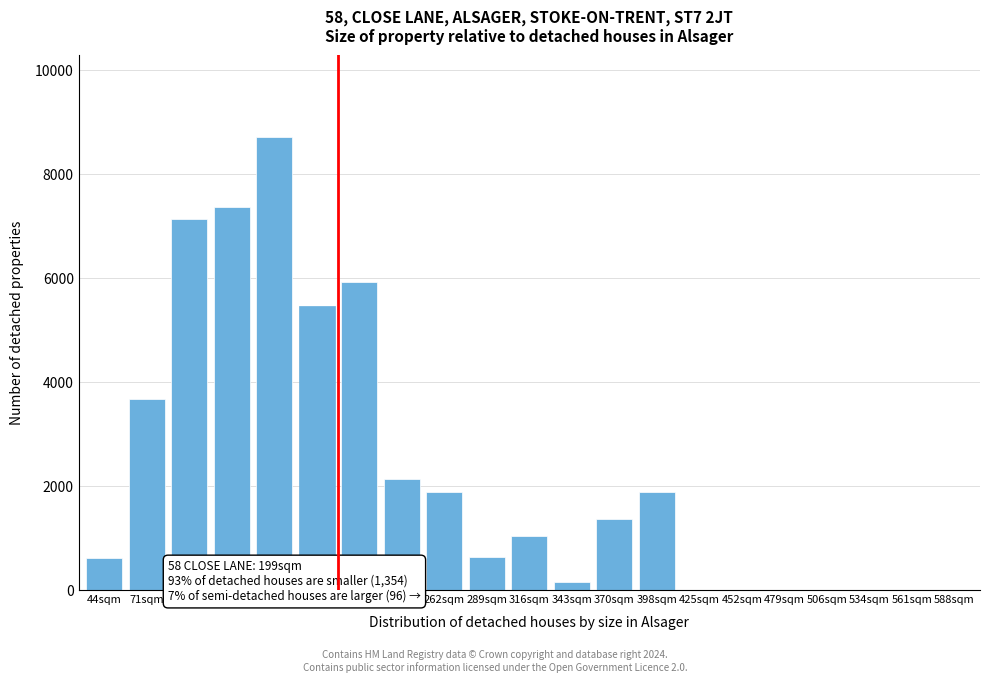

Which has a higher value, 180sqm or 370sqm?

180sqm